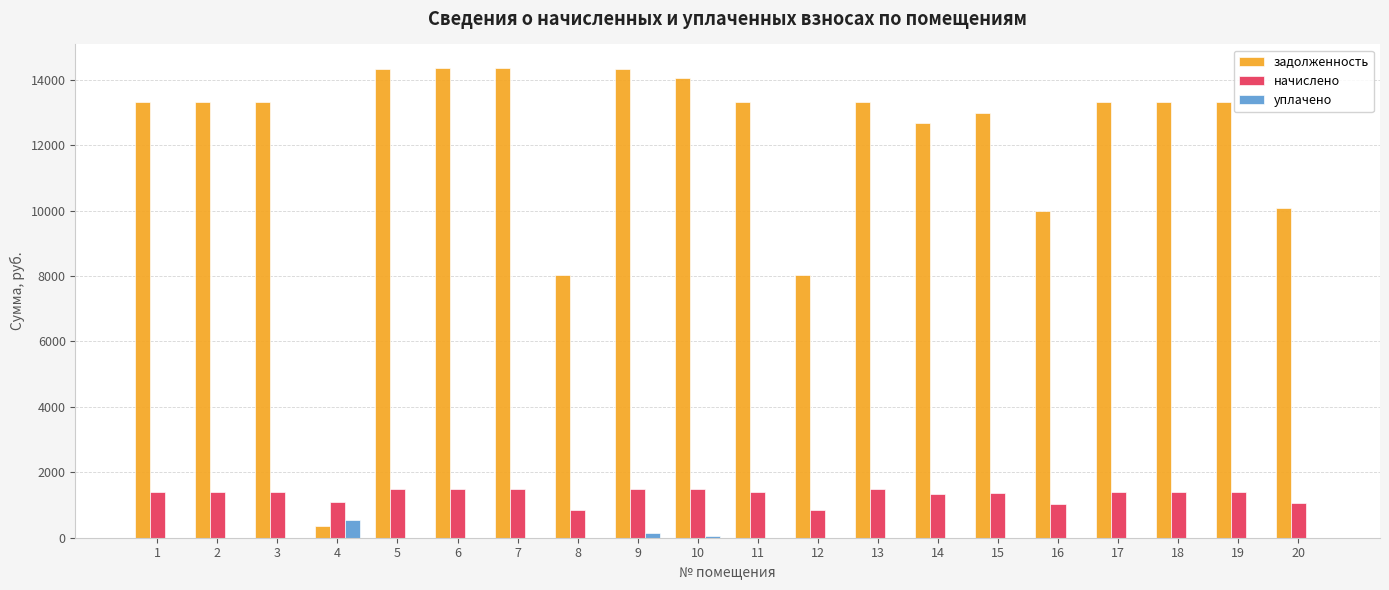

Is the value of уплачено at 11 greater than the value of начислено at 12?

No